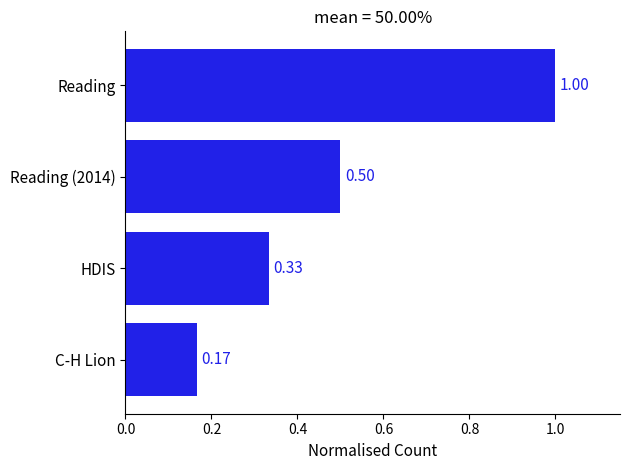

Rank the categories by value from highest to lowest.

Reading, Reading (2014), HDIS, C-H Lion